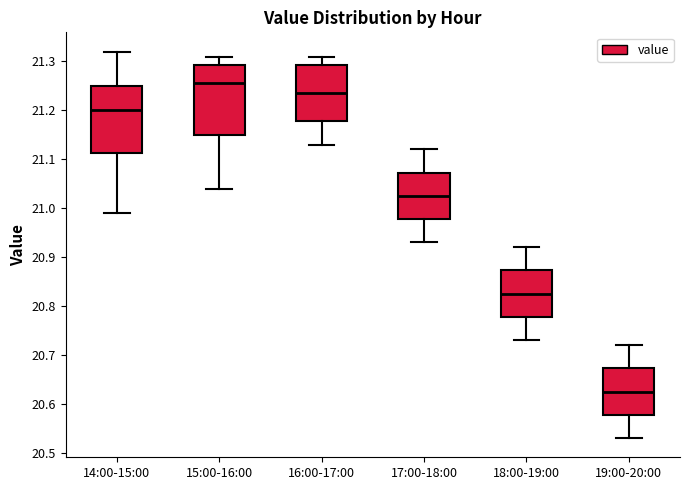

Which box has the lowest median line?

19:00-20:00